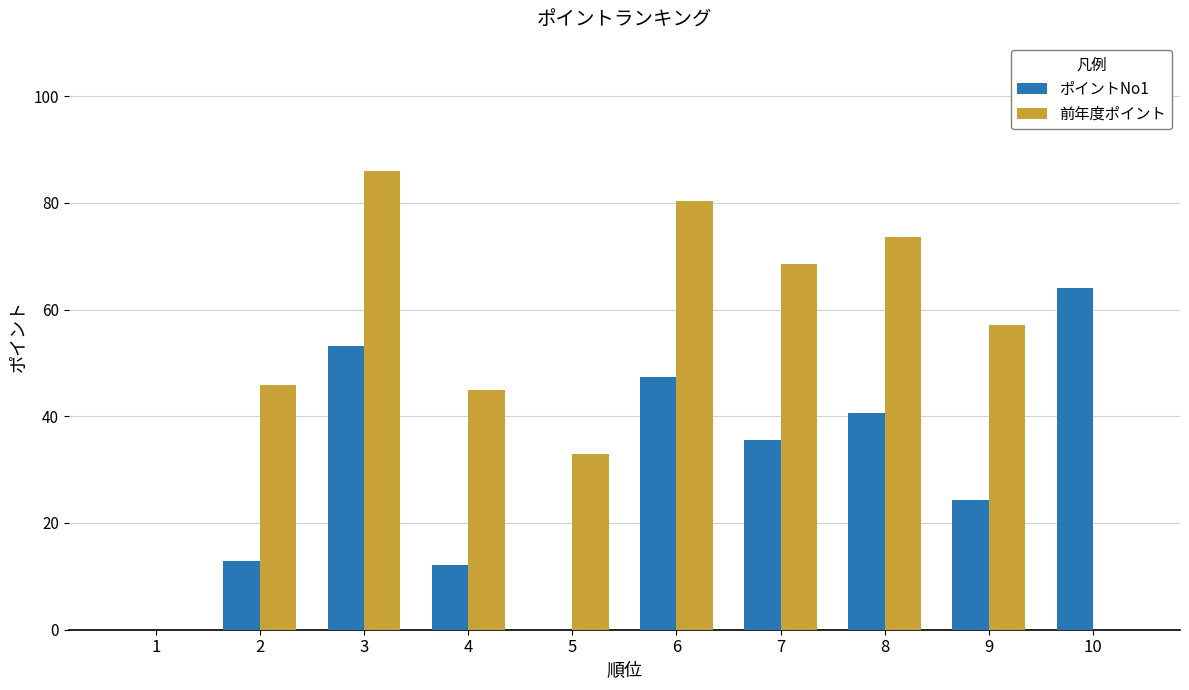

At which category does the chart reach its peak across all series?

3